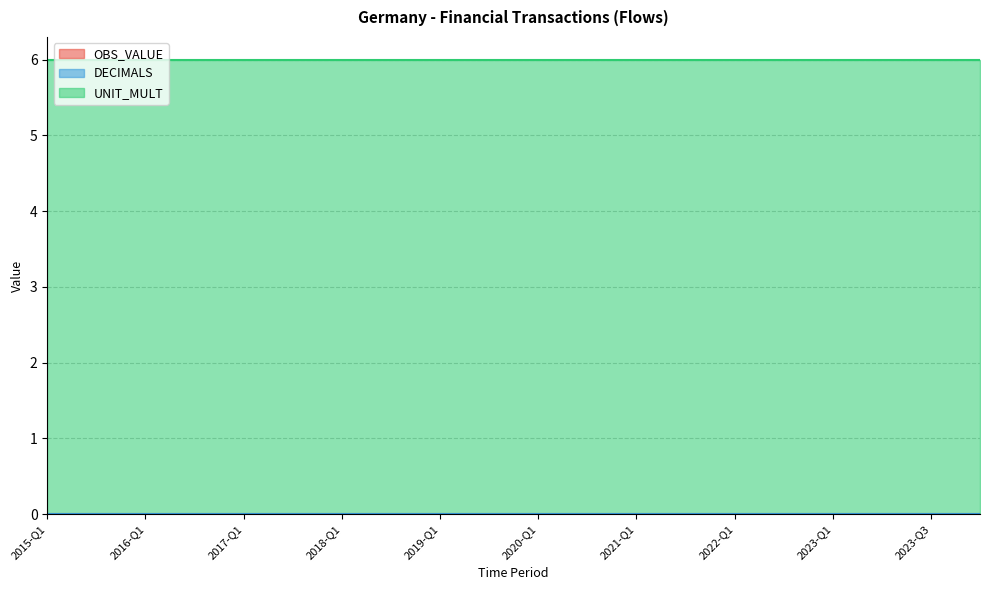

True or false: DECIMALS has more than 2 points higher than both neighbors.

False